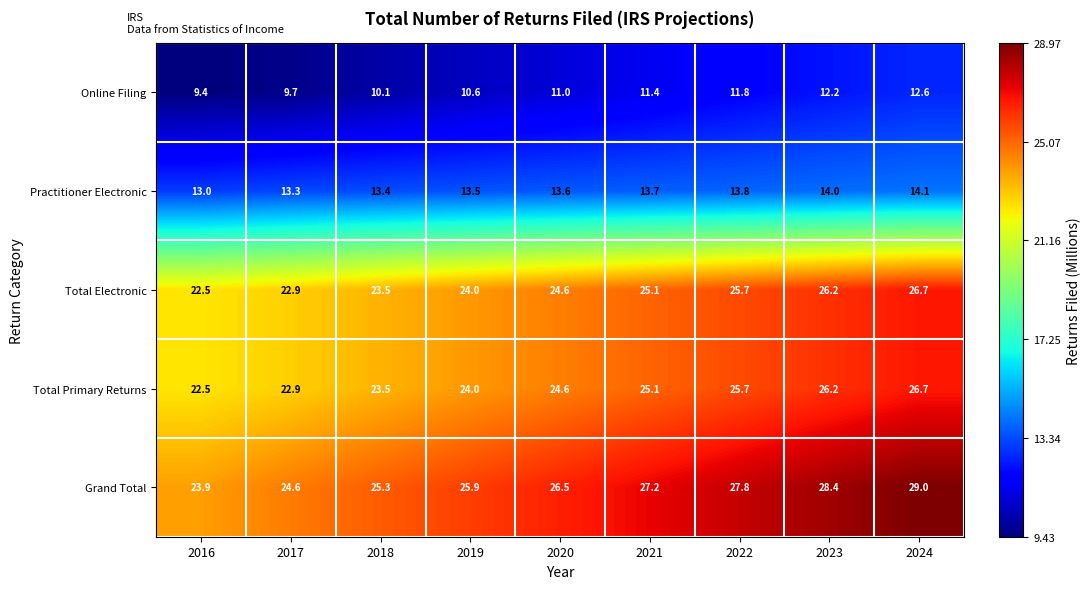

Which series has the largest total across all categories?

Grand Total